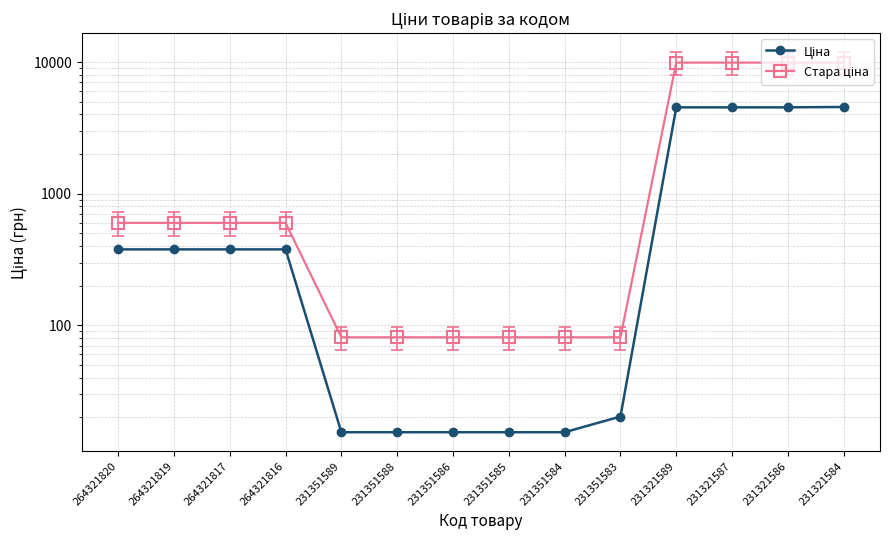

At which category is the sum across all series the highest?

231321584